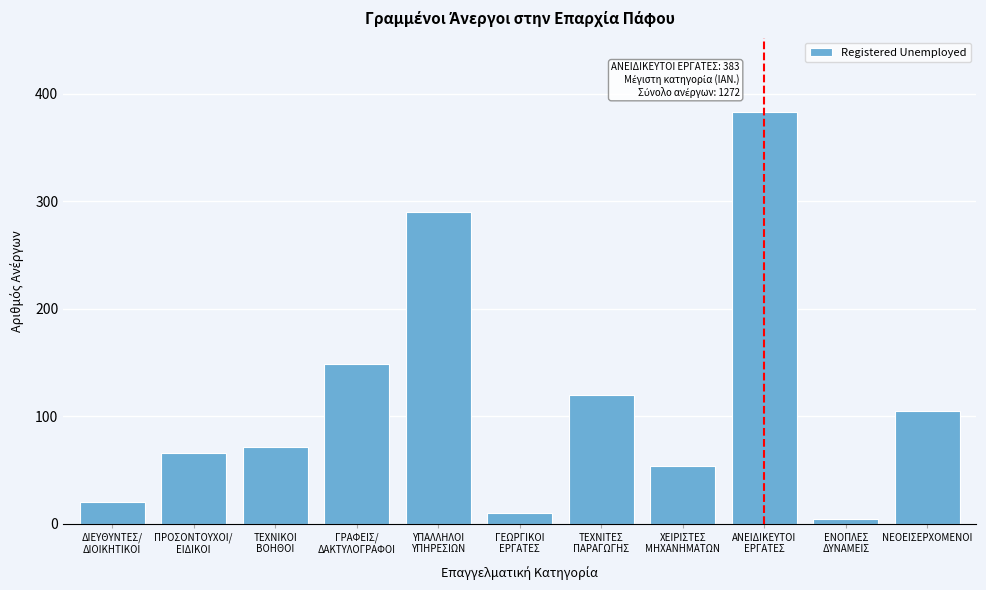

Reading right to left, list all the values displayed in this chart.

105	4	383	54	120	10	290	149	71	66	20